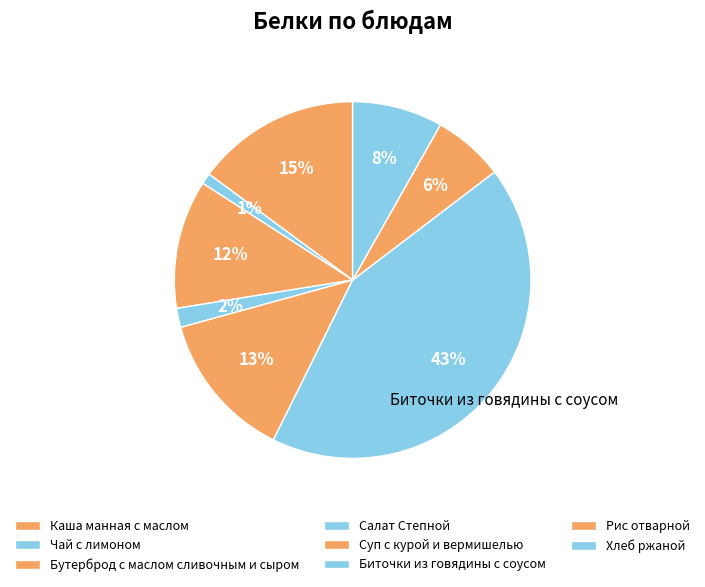

Is there a majority slice in this chart?

No